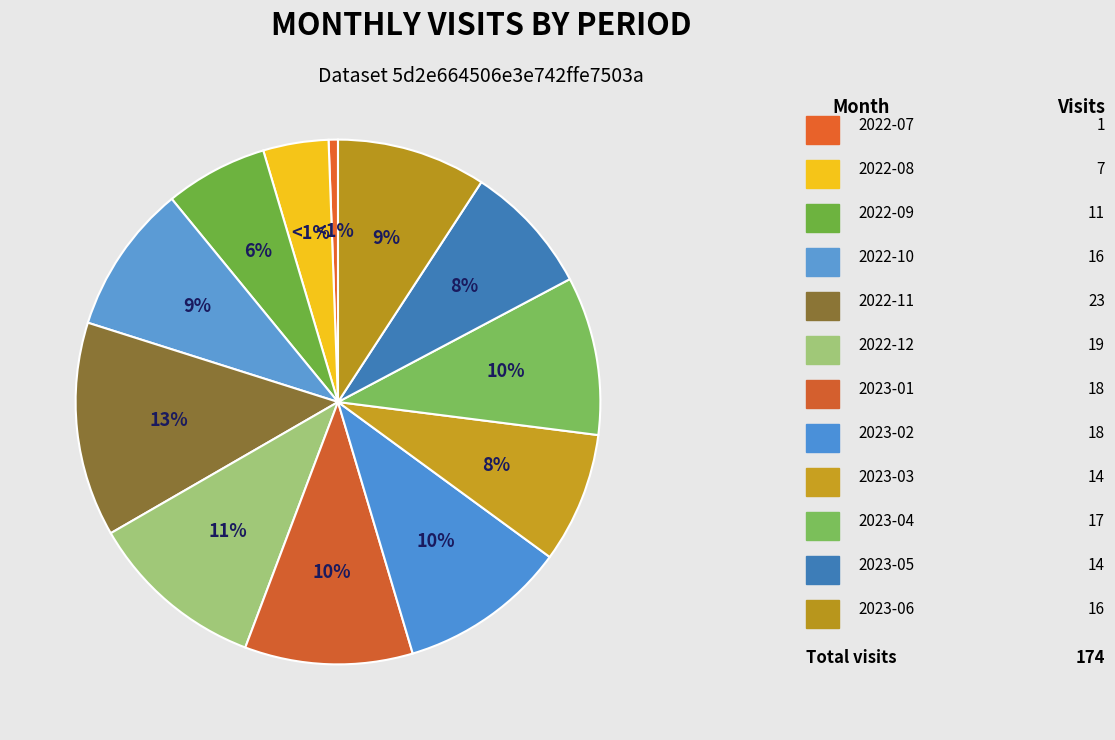

How many segments does this pie chart have?

12